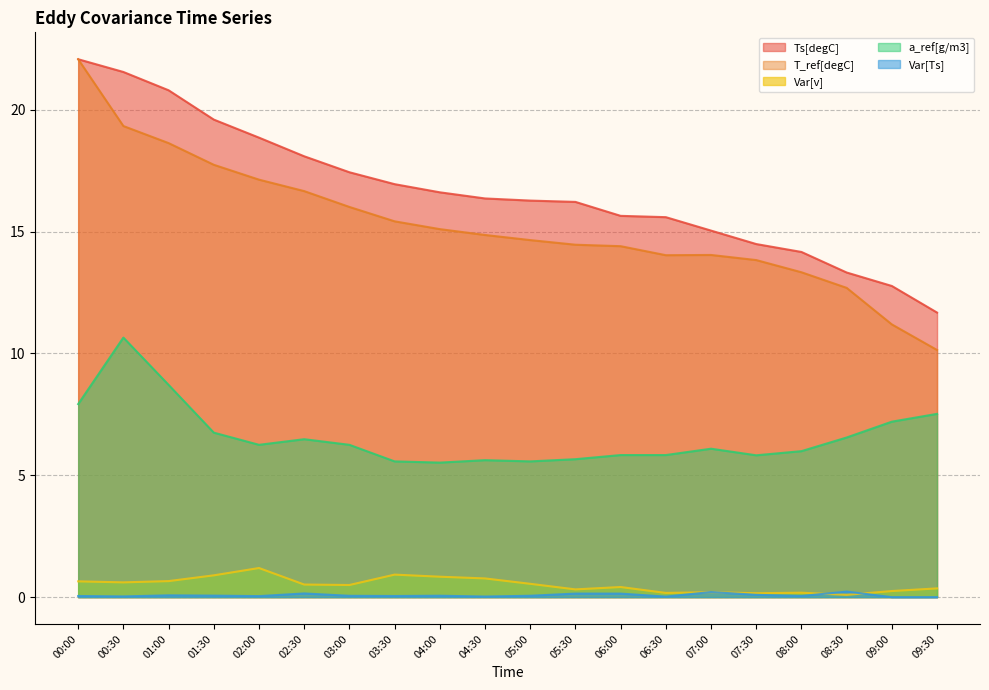

How many lines are shown in the chart?

5